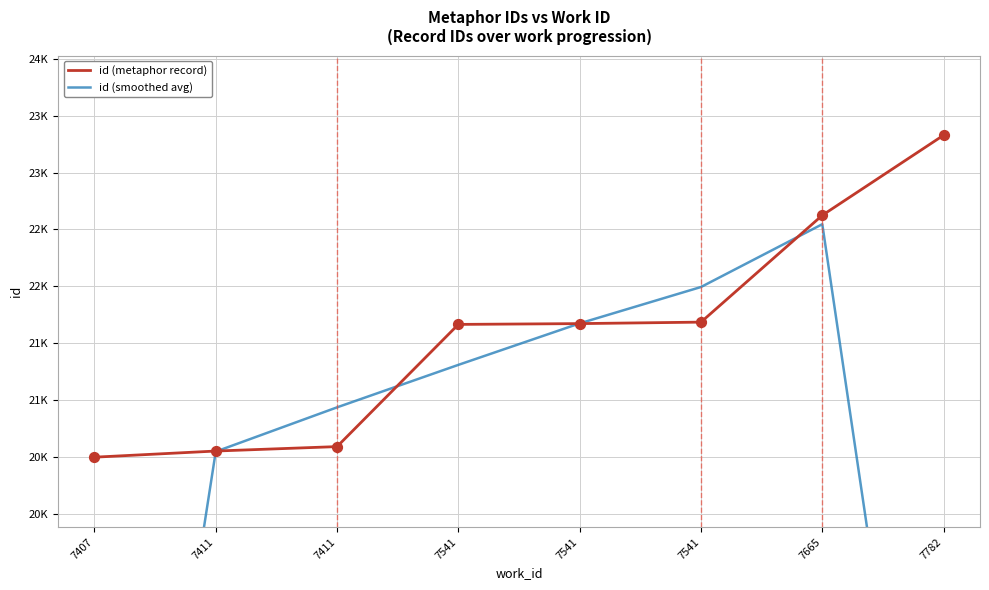

Which series has the largest total across all categories?

id (metaphor record)